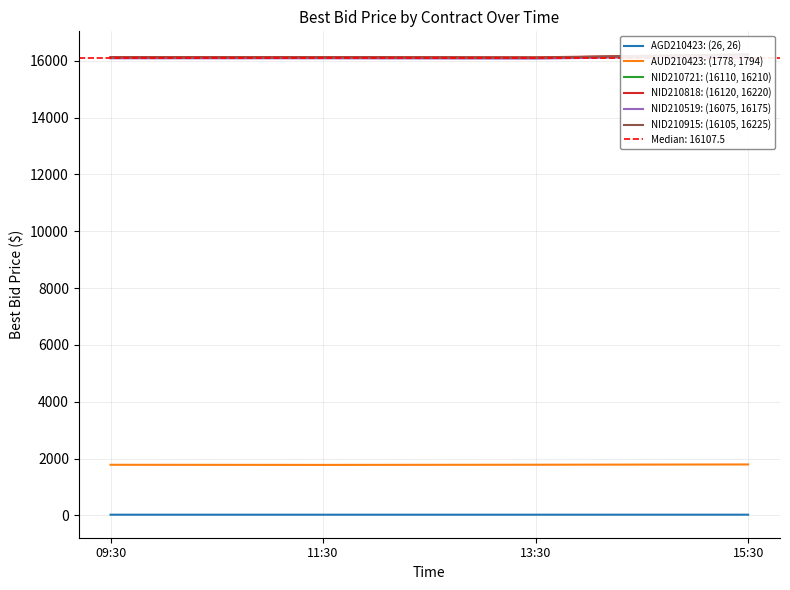

True or false: NID210915: (16105, 16225) has more than 0 points higher than both neighbors.

False